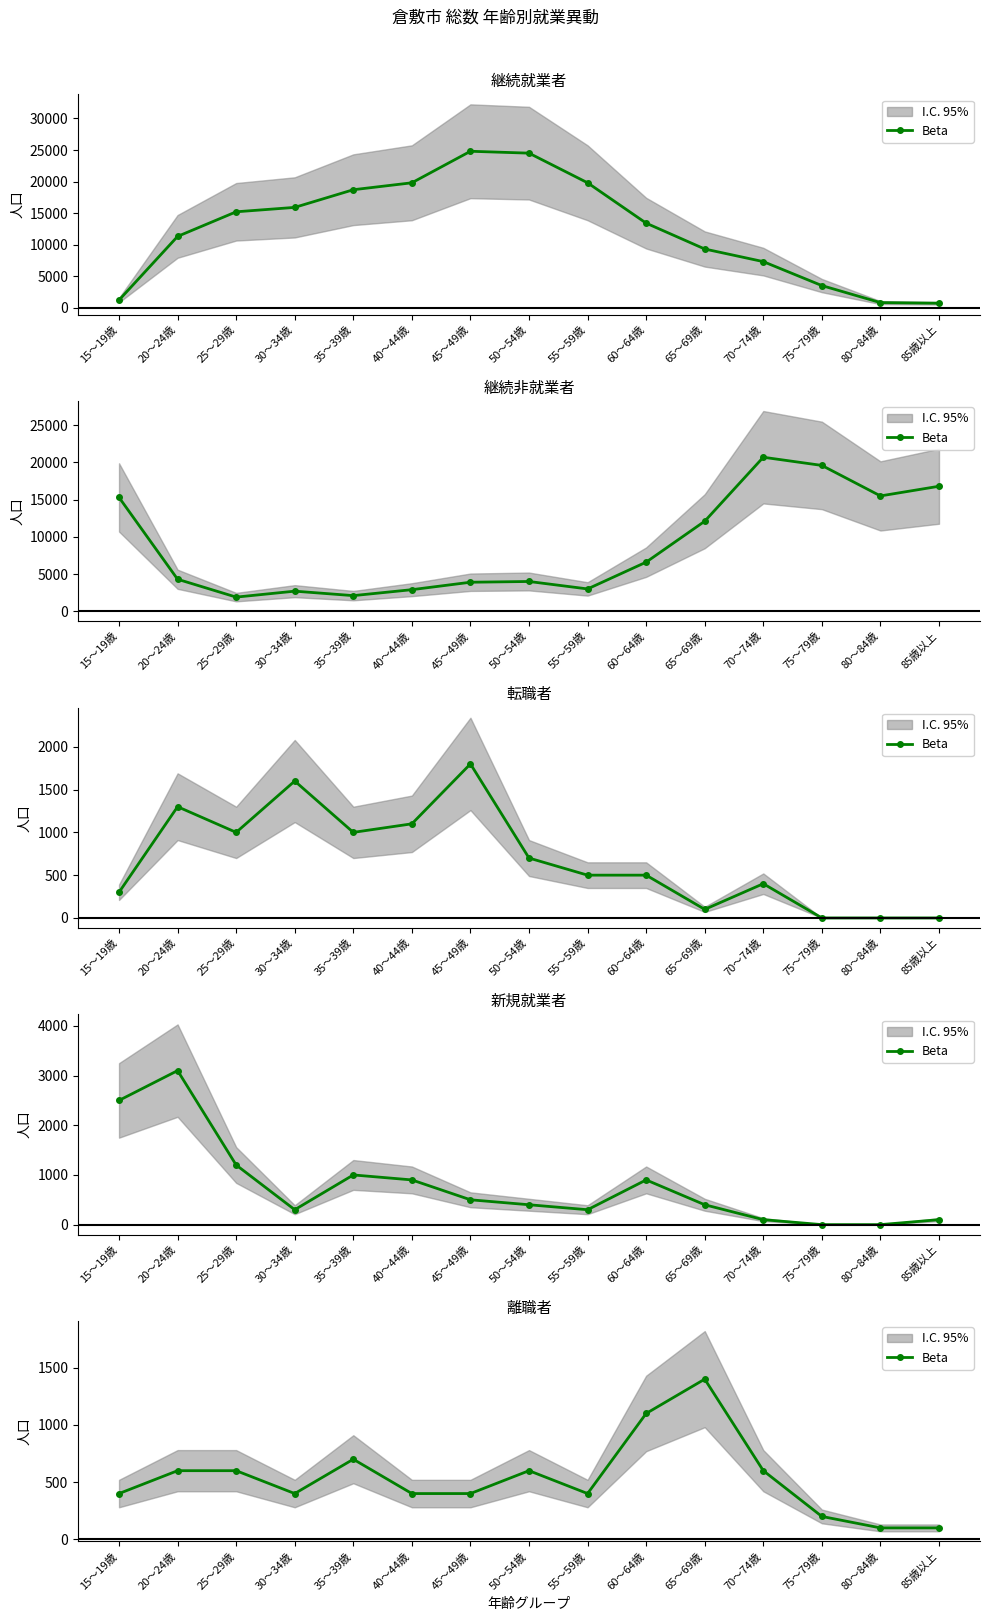

True or false: the data shows 100 at 80～84歳.

True